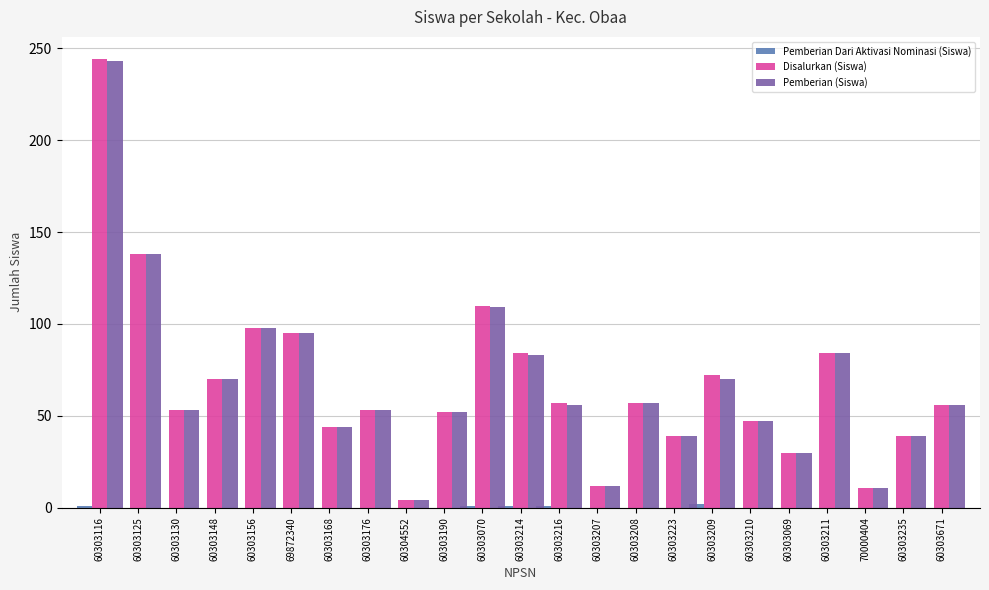

What is the sum of all Pemberian Dari Aktivasi Nominasi (Siswa) values?

6